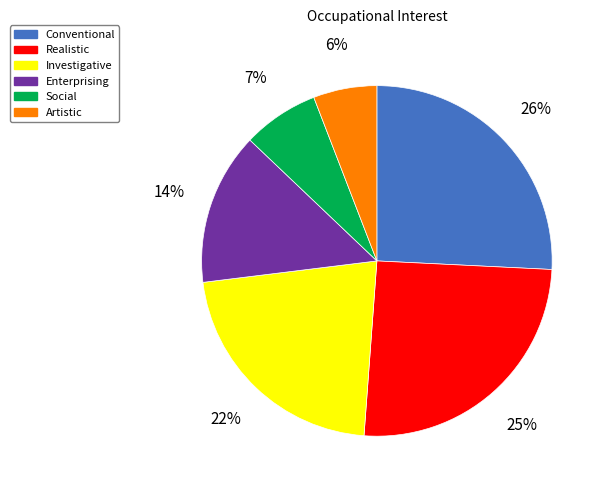

Does any single category account for the majority?

No